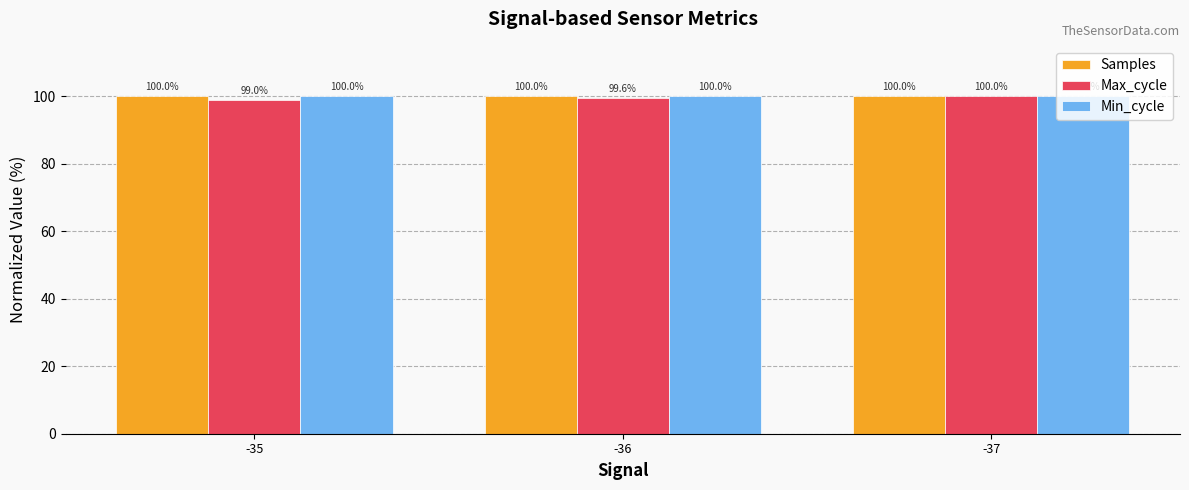

Where is Max_cycle nearest to the value 99?

-35